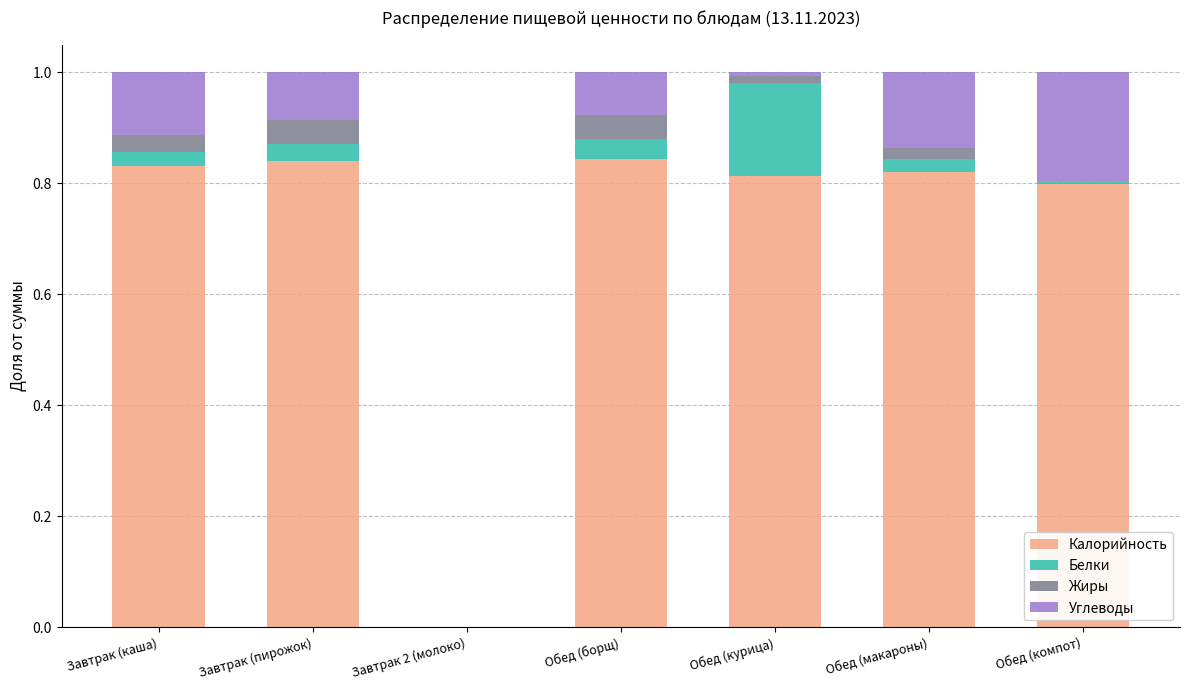

The Калорийность series shows 0.3 at Обед (курица). True or false?

False